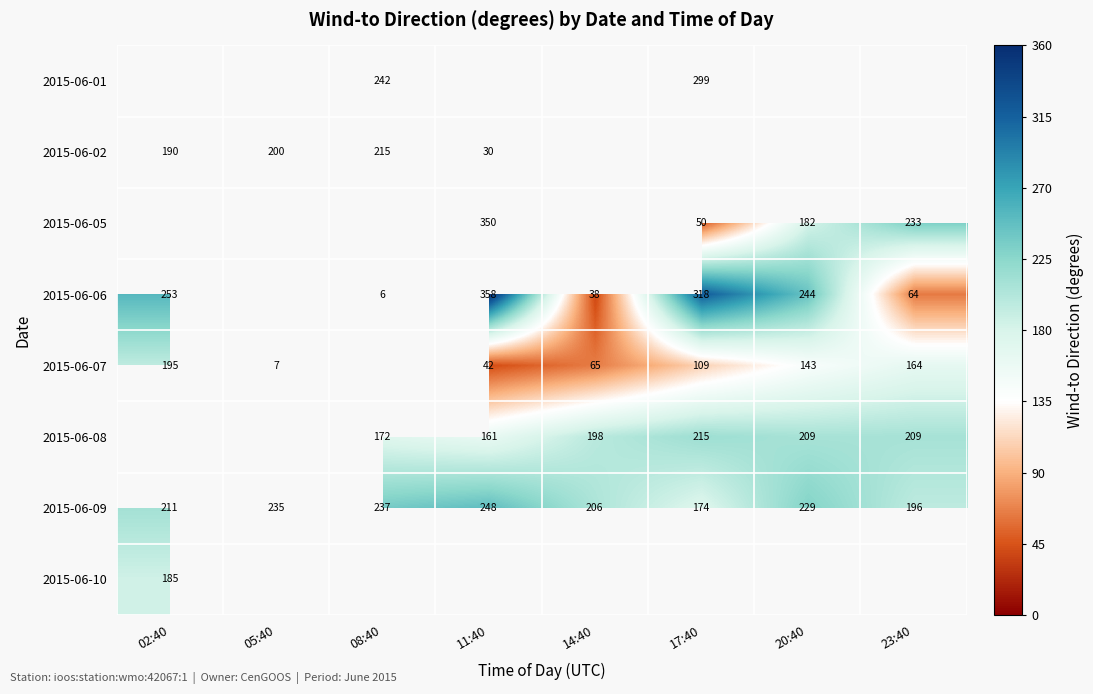

The 2015-06-08 series shows 125 at 17:40. True or false?

False